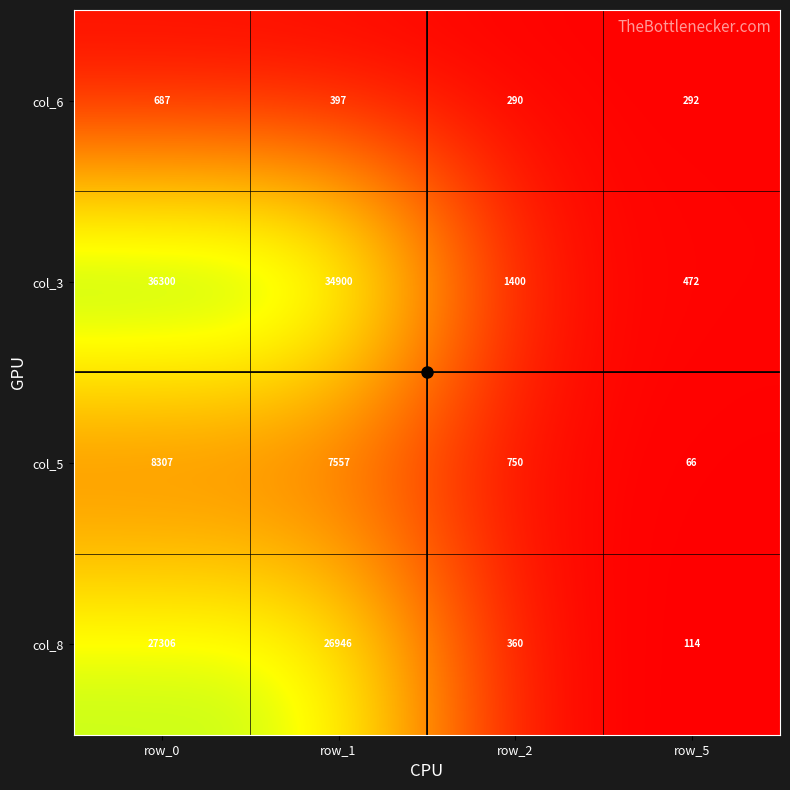

How many distinct data groups are displayed?

4